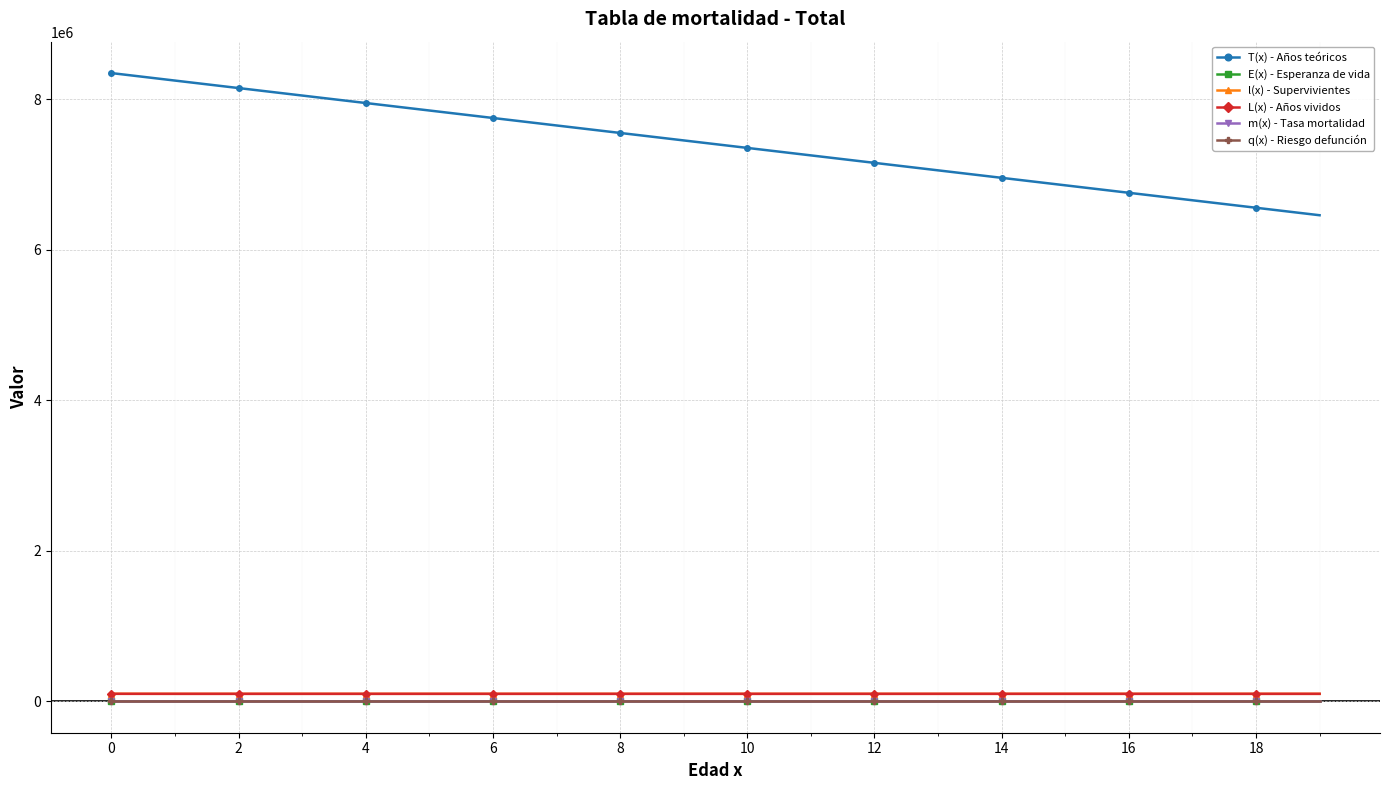

What are all the series names shown in the legend?

T(x) - Años teóricos, E(x) - Esperanza de vida, l(x) - Supervivientes, L(x) - Años vividos, m(x) - Tasa mortalidad, q(x) - Riesgo defunción